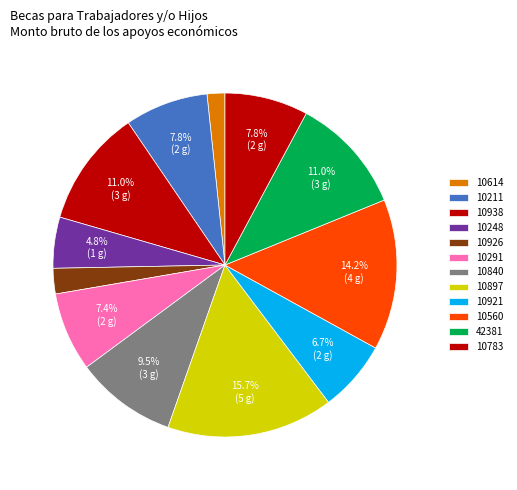

How many segments does this pie chart have?

12